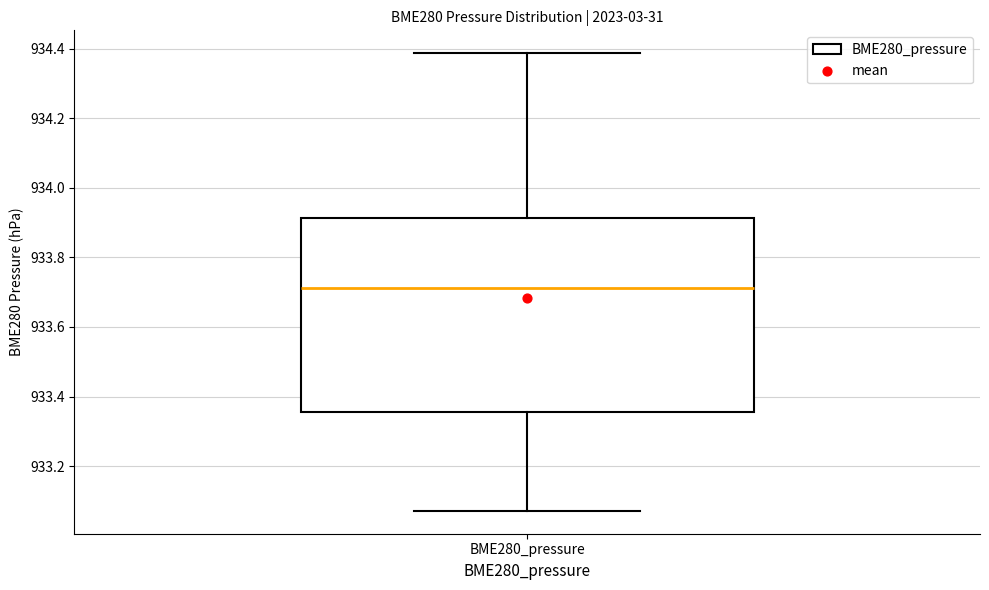

Read this box plot against the y-axis: the position of the median line, the range covered by the box, and the ends of both whiskers. The values are not printed on the chart, so give them approximately, as read against the axis.

median 933.72, box 933.36 to 933.92, whiskers 933.08 to 934.38